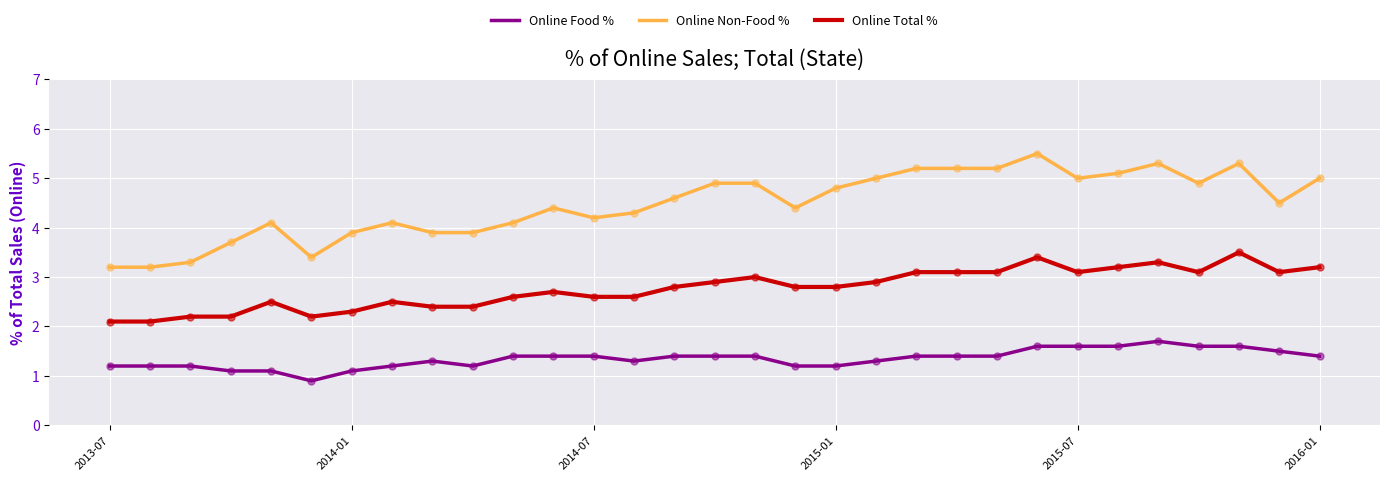

Which series has the widest spread of values?

Online Non-Food %